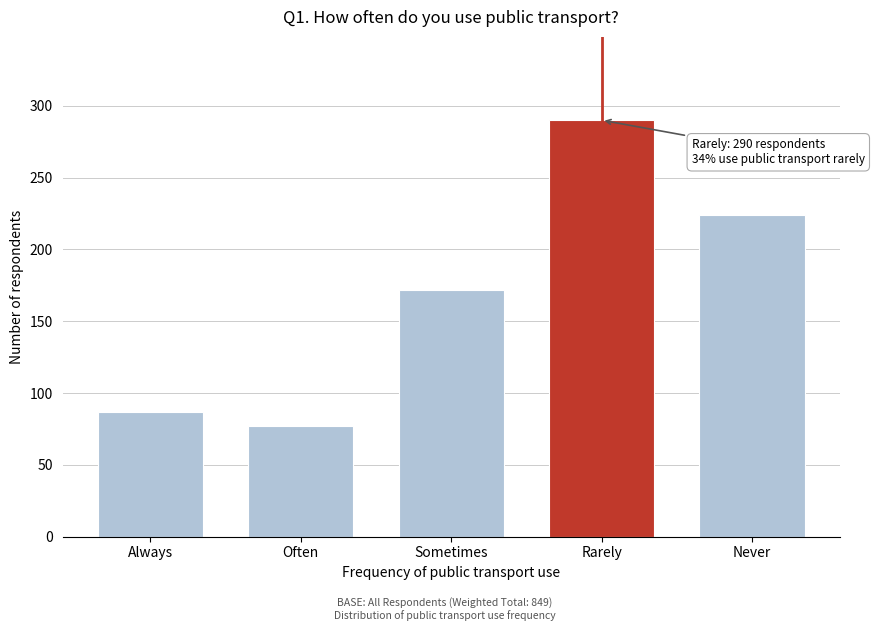

Reading left to right, what are all the values shown in this chart?

87	77	172	290	224